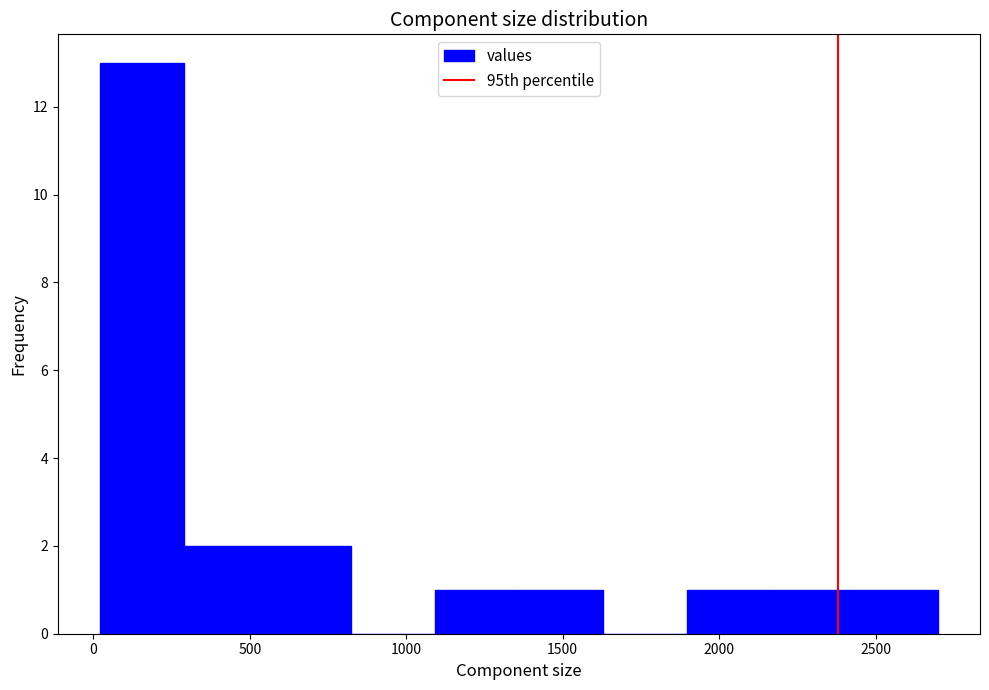

Which range on the x-axis has the tallest bar?

0 to 300